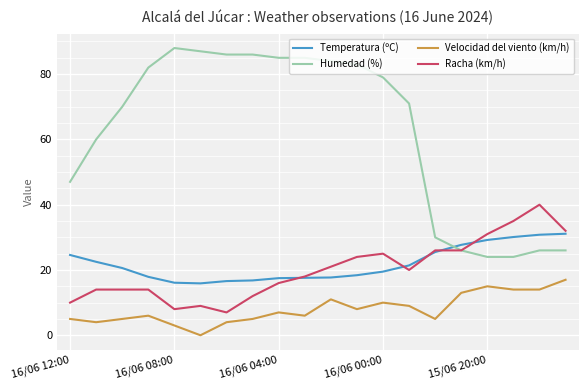

Which series has the largest total across all categories?

Humedad (%)